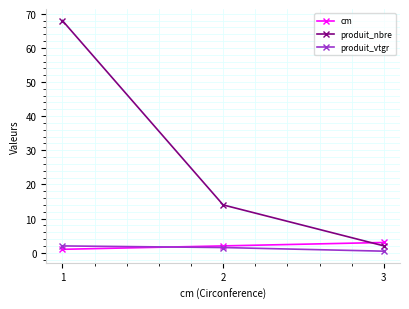

How many lines are shown in the chart?

3